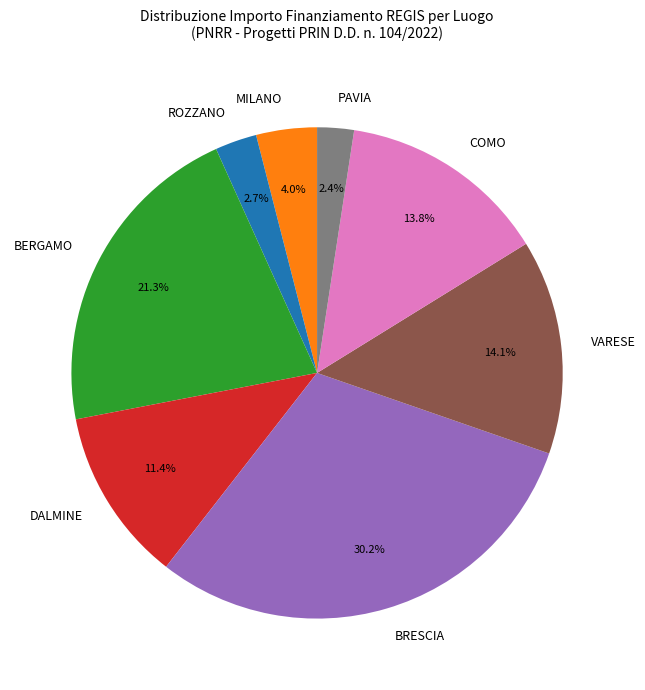

How many segments does this pie chart have?

8